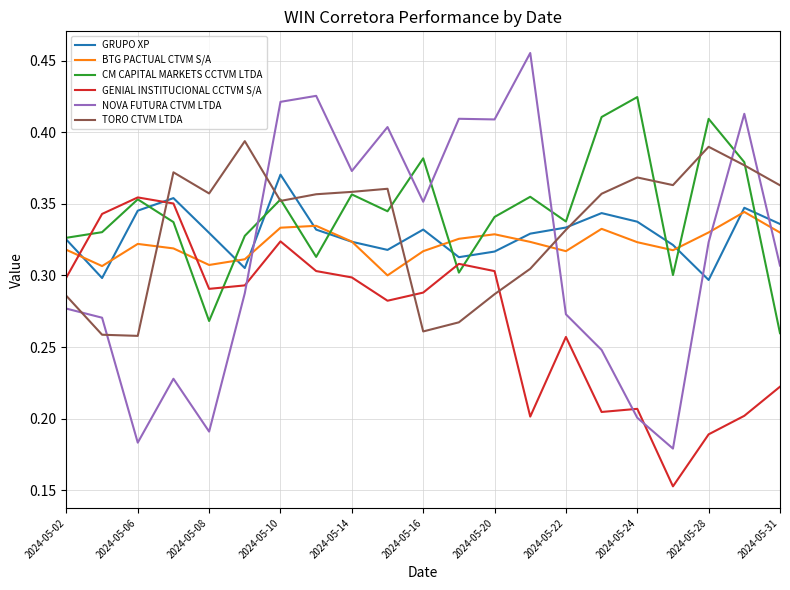

After their last crossing, which series has the higher values: CM CAPITAL MARKETS CCTVM LTDA or BTG PACTUAL CTVM S/A?

BTG PACTUAL CTVM S/A